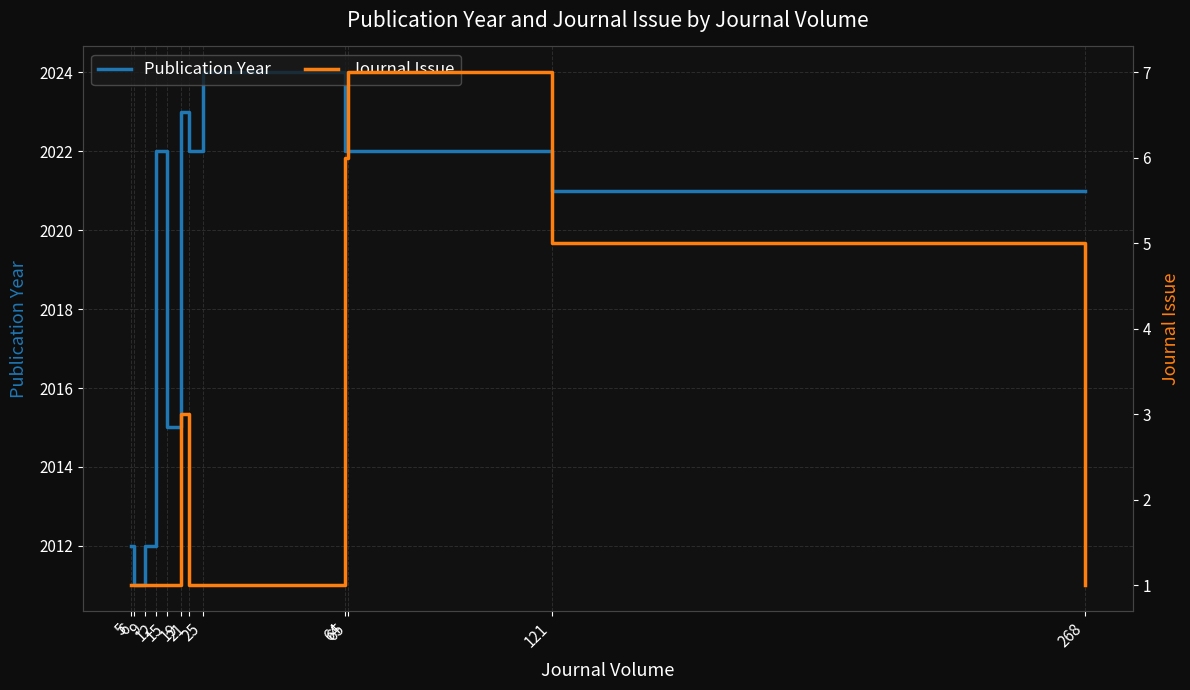

True or false: Journal Issue and Publication Year intersect in this chart.

False